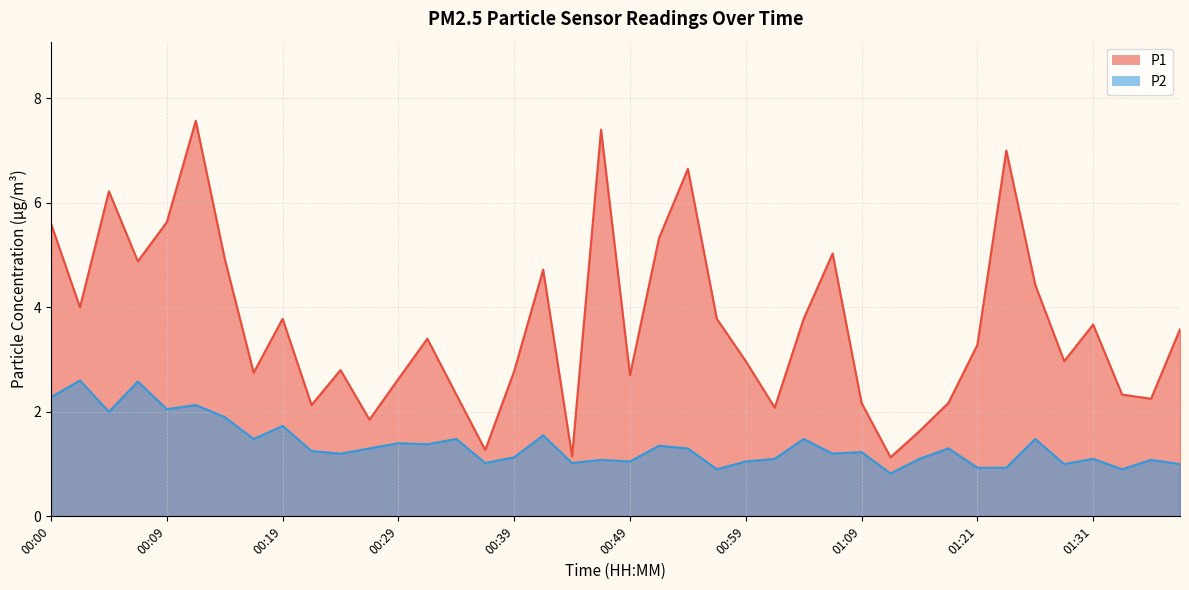

At which category does the chart reach its minimum across all series?

01:11